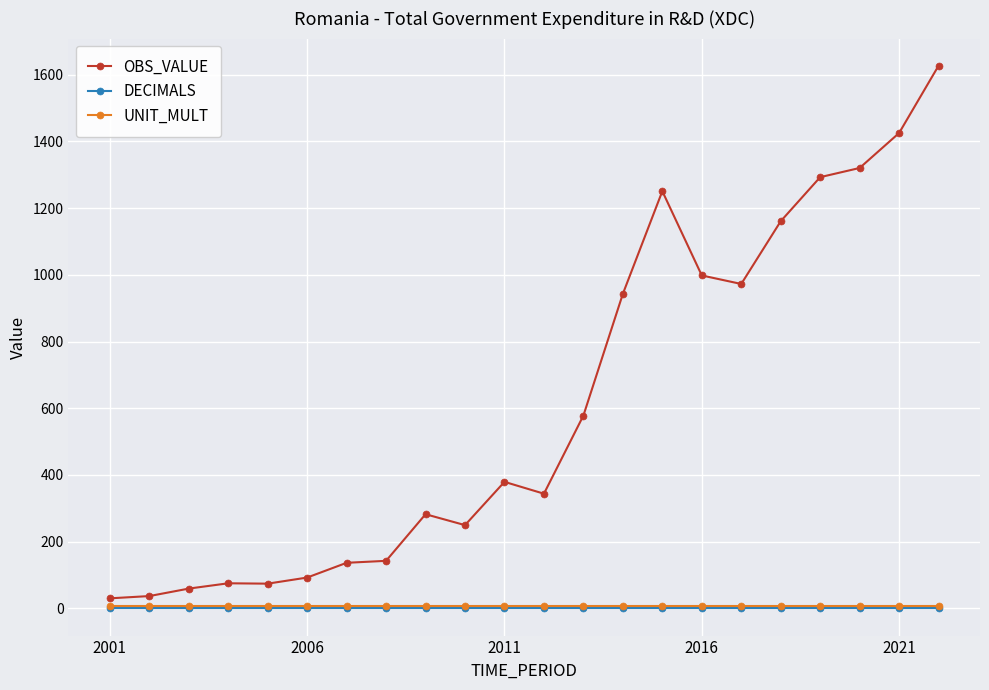

How many lines are shown in the chart?

3